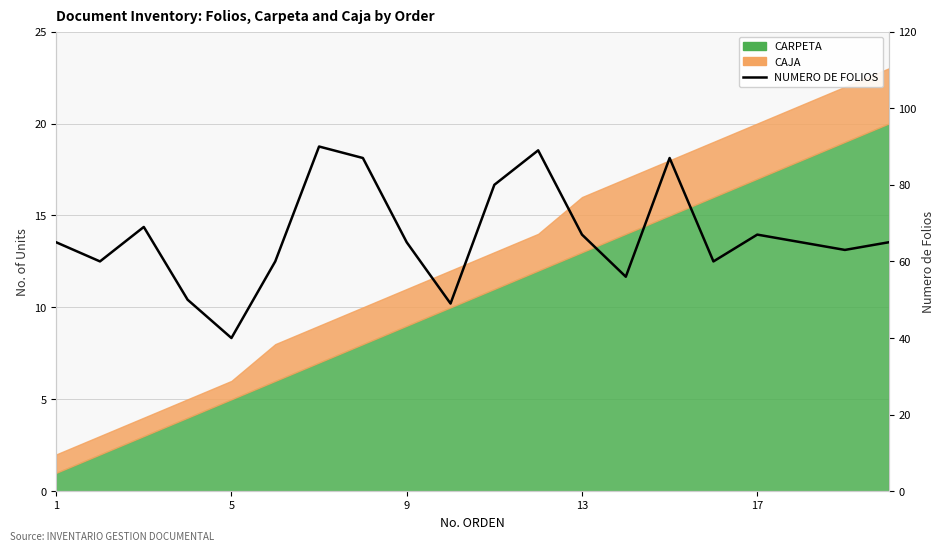

Does the chart have visible grid lines?

Yes